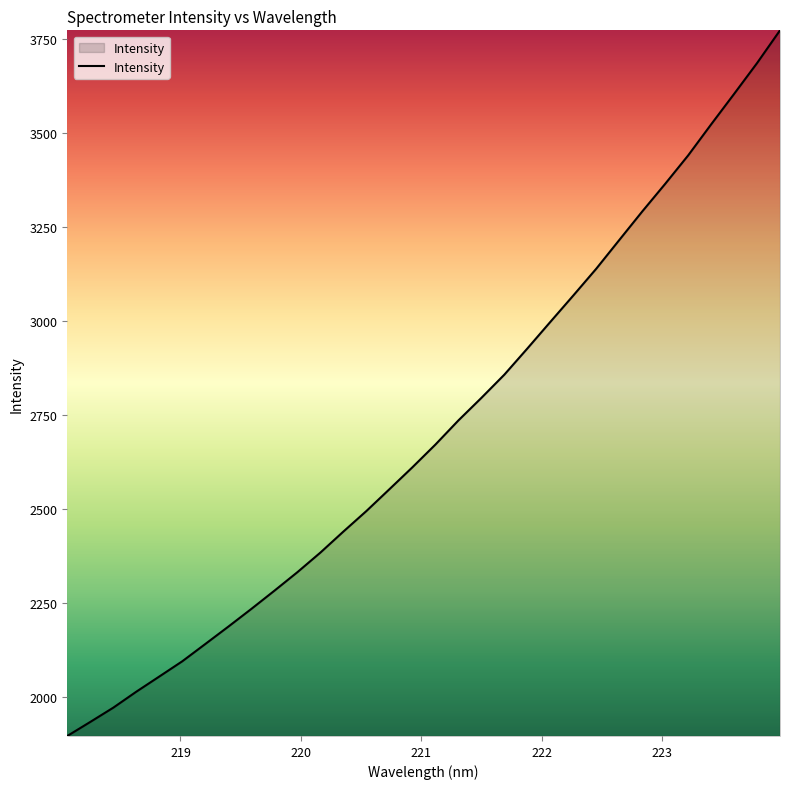

What is the difference between the maximum and minimum values?

1874.6